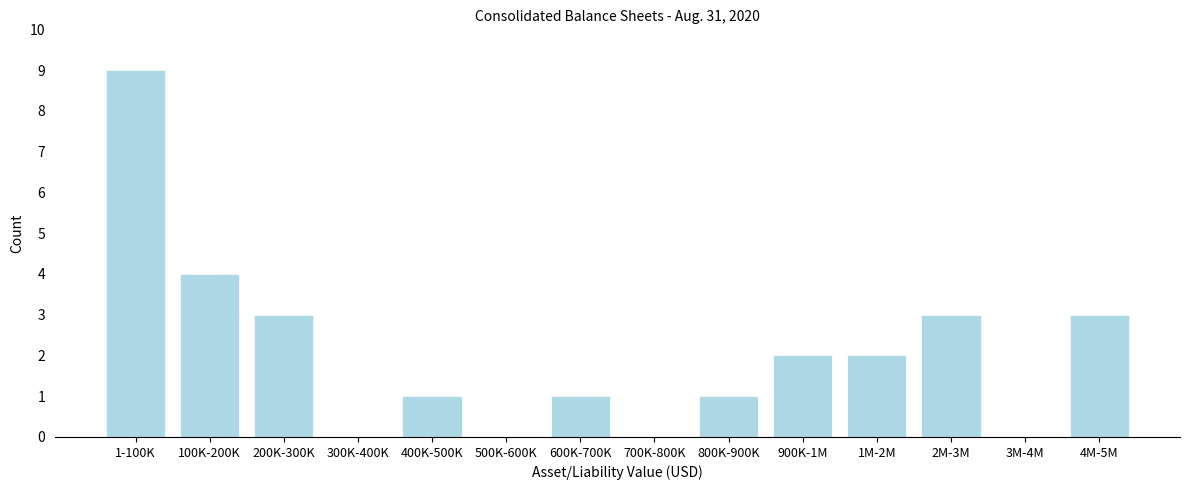

Reading right to left, extract all data points from this chart.

4M-5M=3	3M-4M=0	2M-3M=3	1M-2M=2	900K-1M=2	800K-900K=1	700K-800K=0	600K-700K=1	500K-600K=0	400K-500K=1	300K-400K=0	200K-300K=3	100K-200K=4	1-100K=9